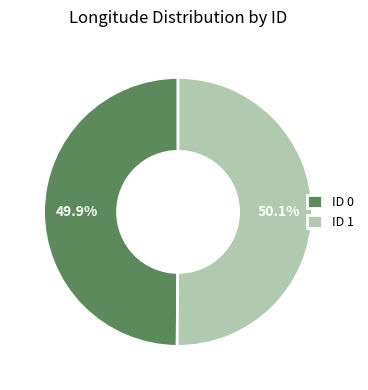

What is the ratio of the value at ID 0 to the value at ID 1?

1.0